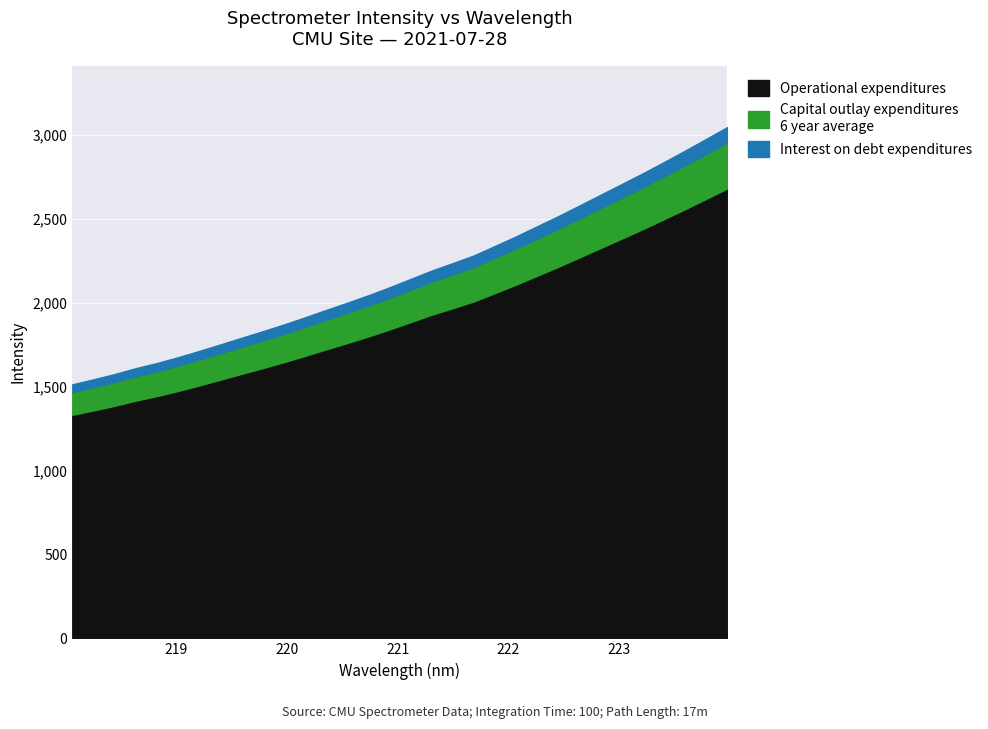

What is the value of the 19th point from the left?

2237.6